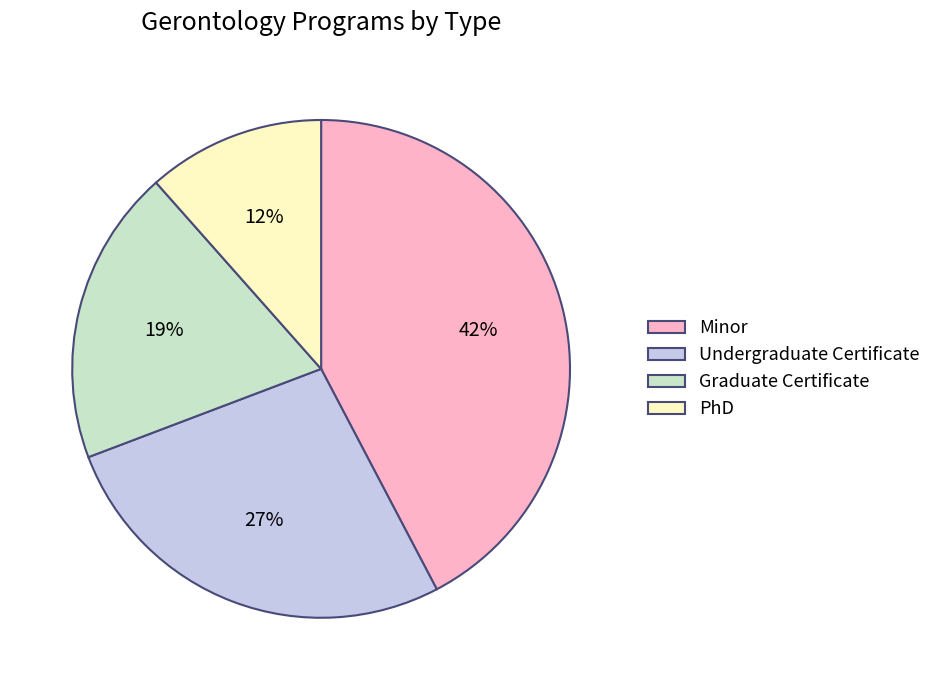

To the nearest percent, what percentage of the pie is PhD?

12%